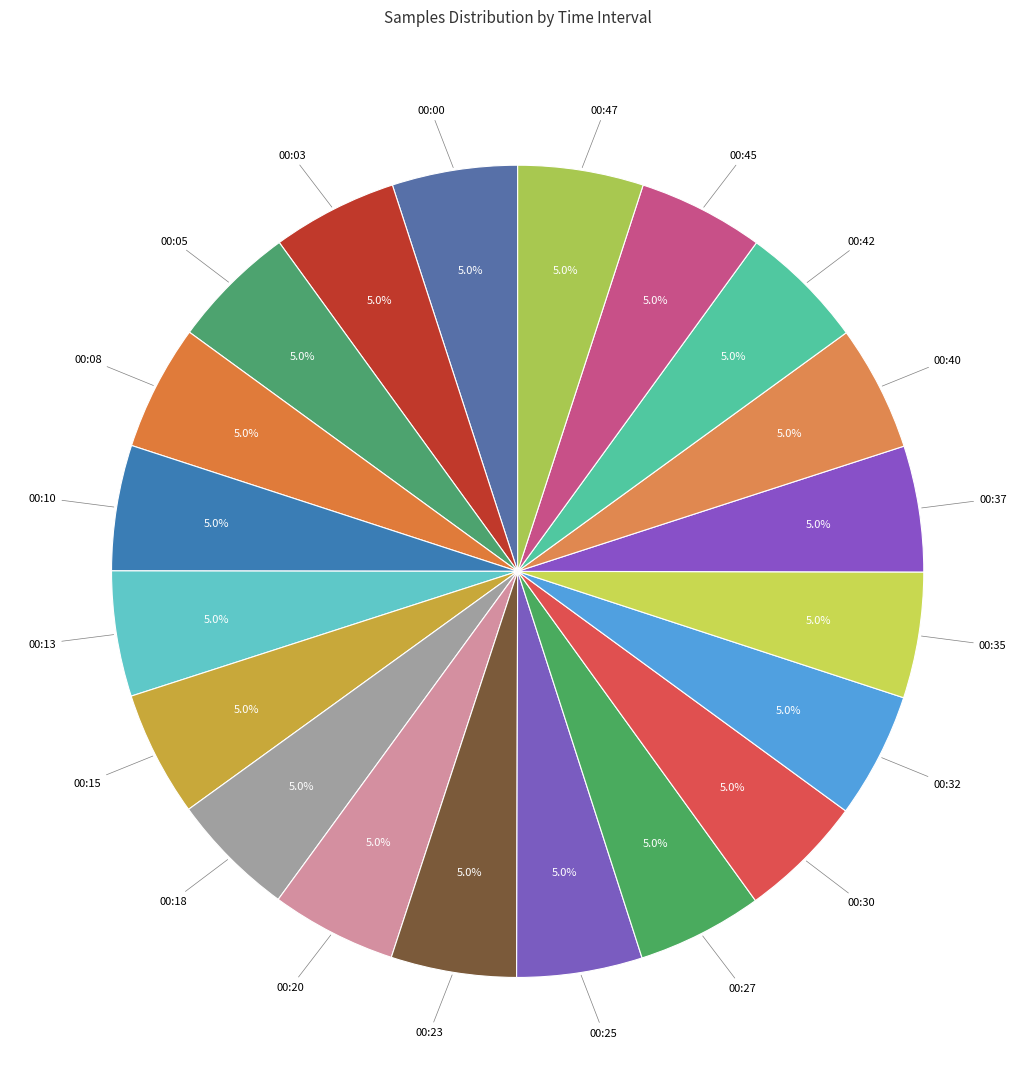

Which slice is the largest?

00:37